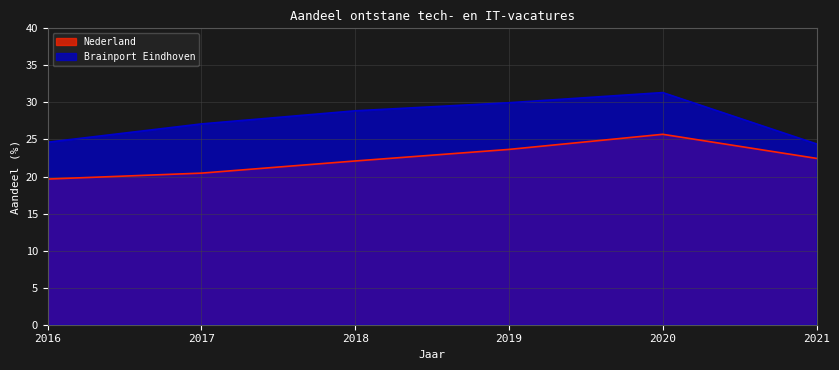

Is the value of Nederland at 2020 greater than the value of Brainport Eindhoven at 2017?

No